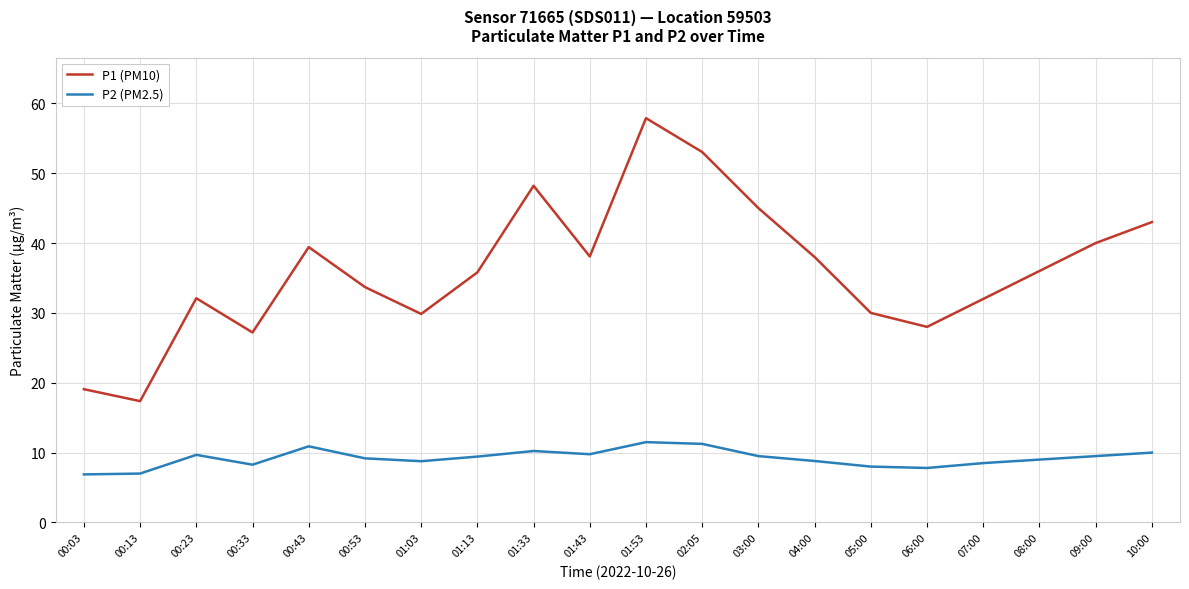

Is it true that P1 (PM10) equals 38.1 at 01:43?

True